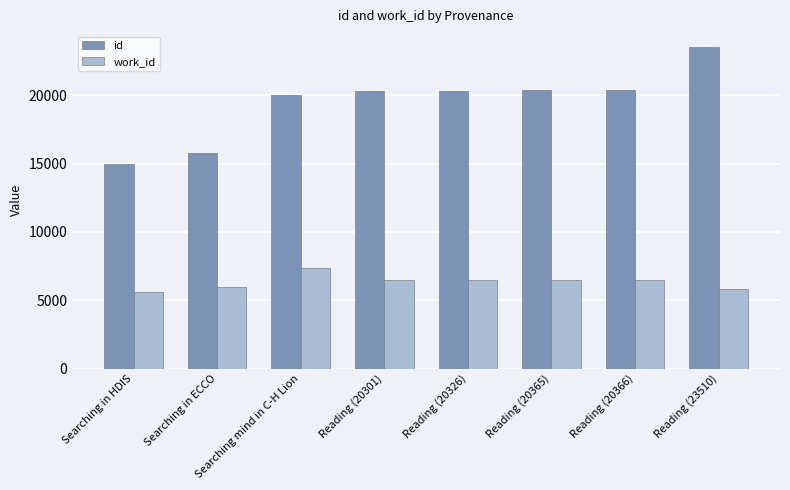

What are all the series names shown in the legend?

id, work_id